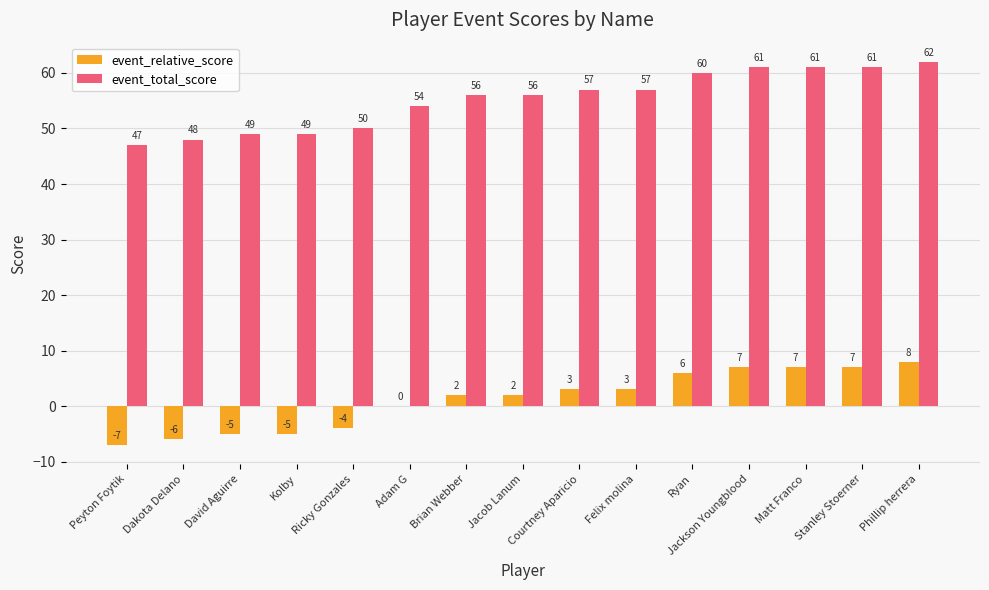

Which series has the largest total across all categories?

event_total_score